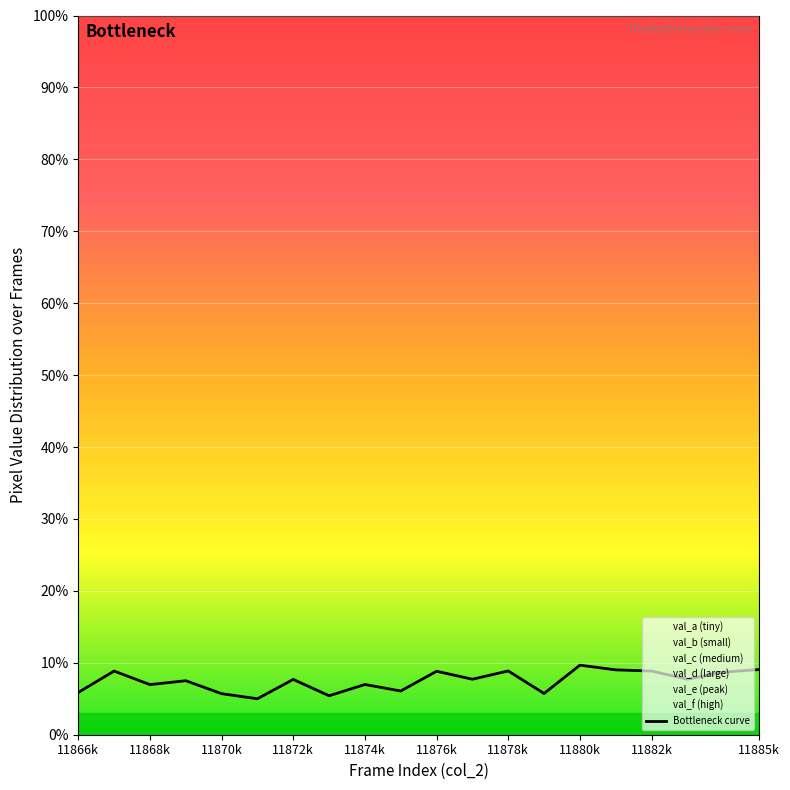

True or false: Bottleneck curve has a value of 9.7 at 11880k.

True